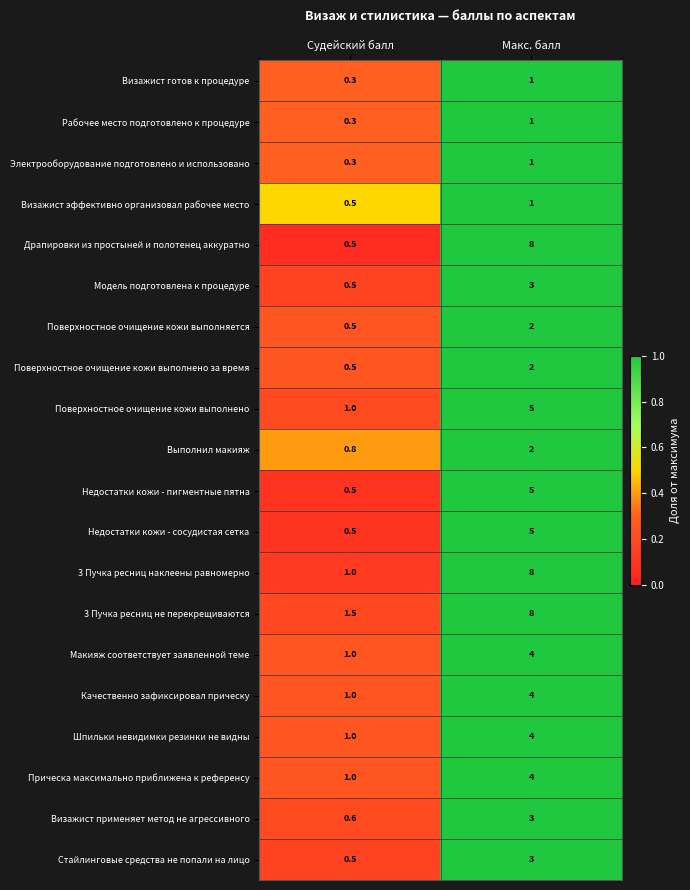

What is the lowest value of the Электрооборудование подготовлено и использовано series?

0.3